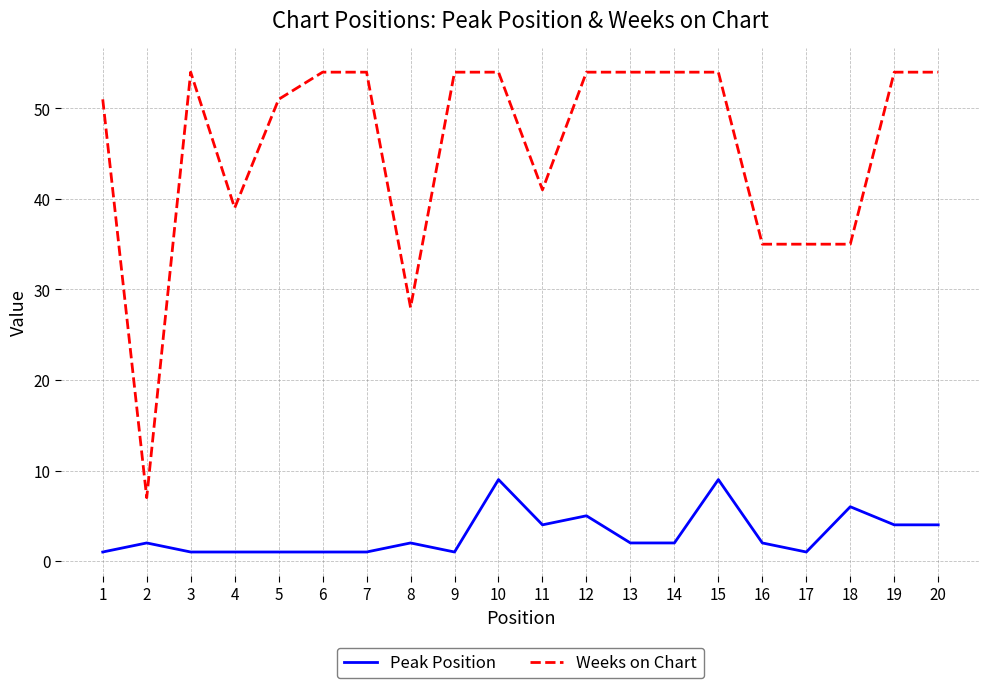

Rank the series by their average value, from lowest to highest.

Peak Position, Weeks on Chart